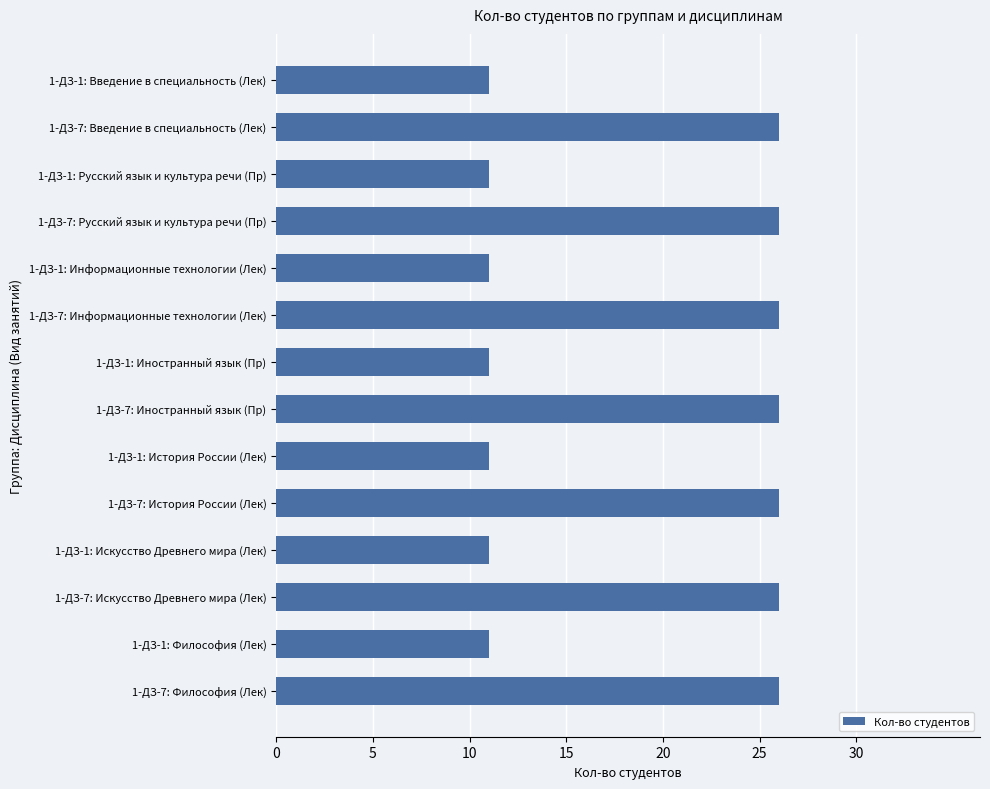

What is the sum of all values?

259